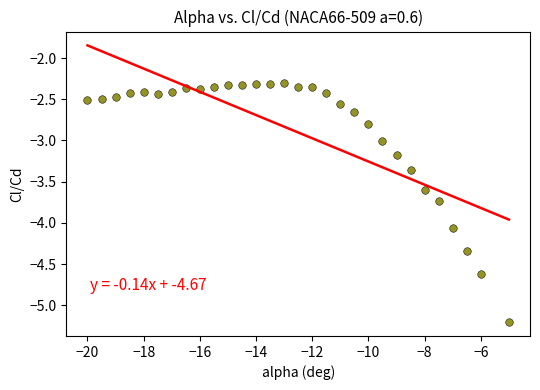

What is the range of X values (max minus min)?

15.0